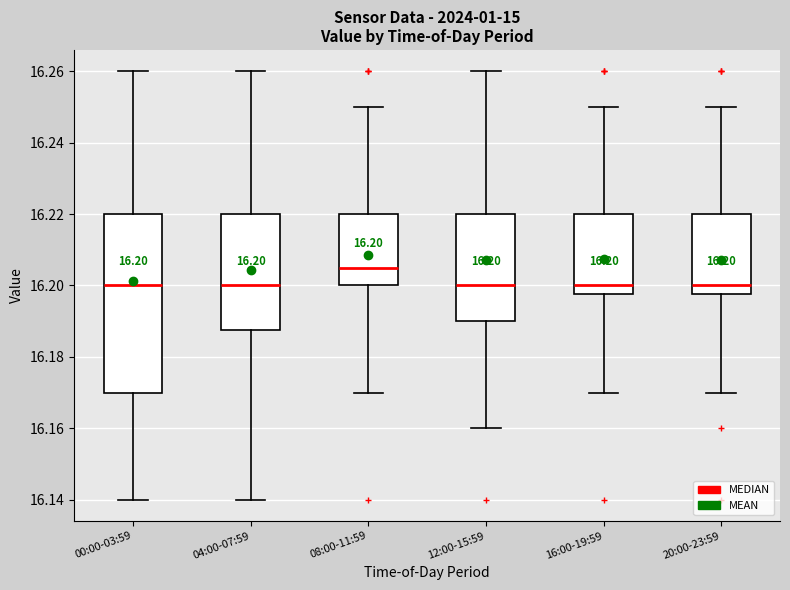

Which box has the highest median line?

08:00-11:59